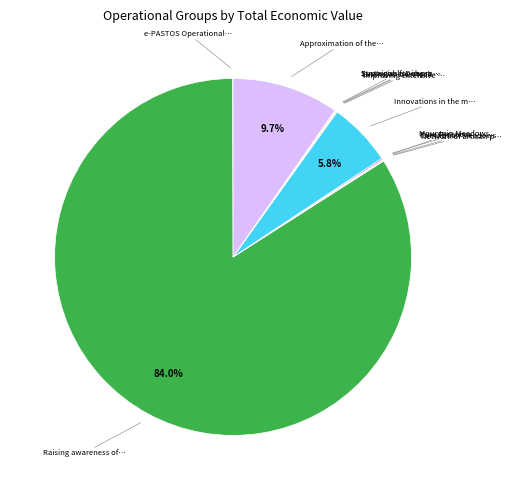

Does any single category account for the majority?

Yes